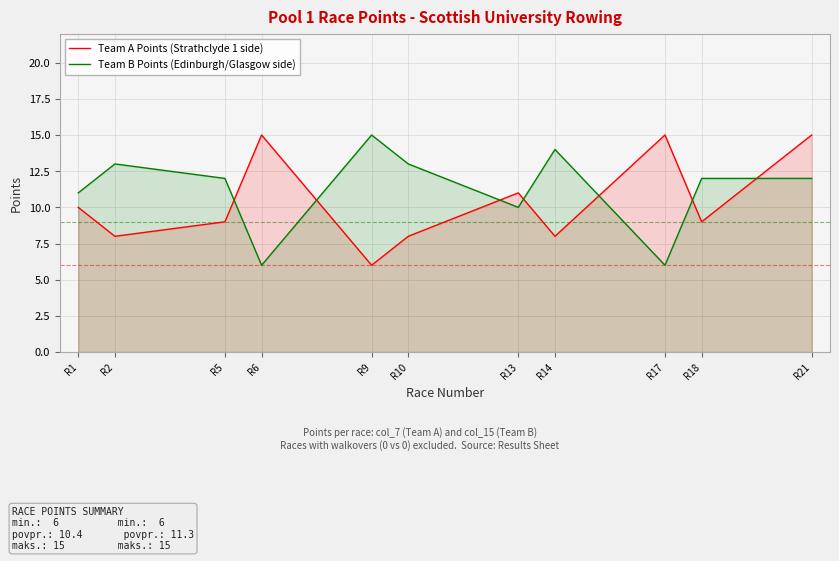

In Team A Points (Strathclyde 1 side), how many points are lower than both neighbors (excluding endpoints)?

4